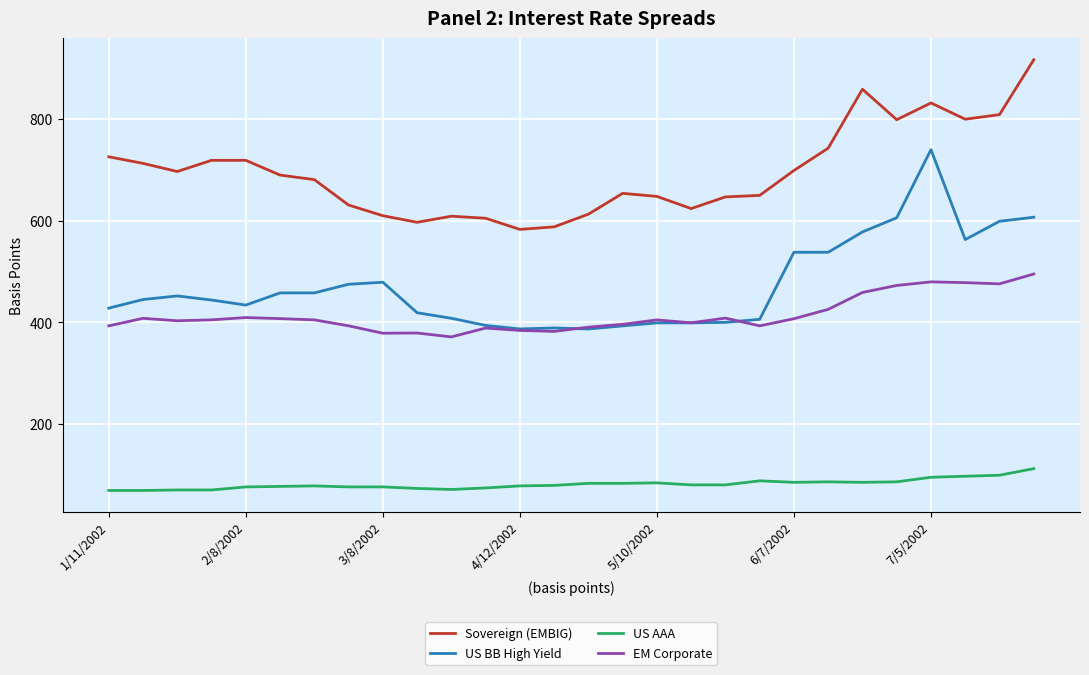

True or false: US AAA and EM Corporate intersect in this chart.

False